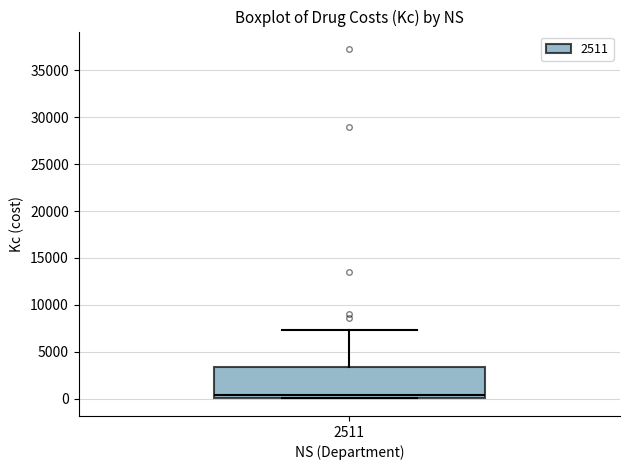

Read this box plot against the y-axis: the position of the median line, the range covered by the box, and the ends of both whiskers. The values are not printed on the chart, so give them approximately, as read against the axis.

median 500, box 0 to 3500, whiskers 0 to 7500